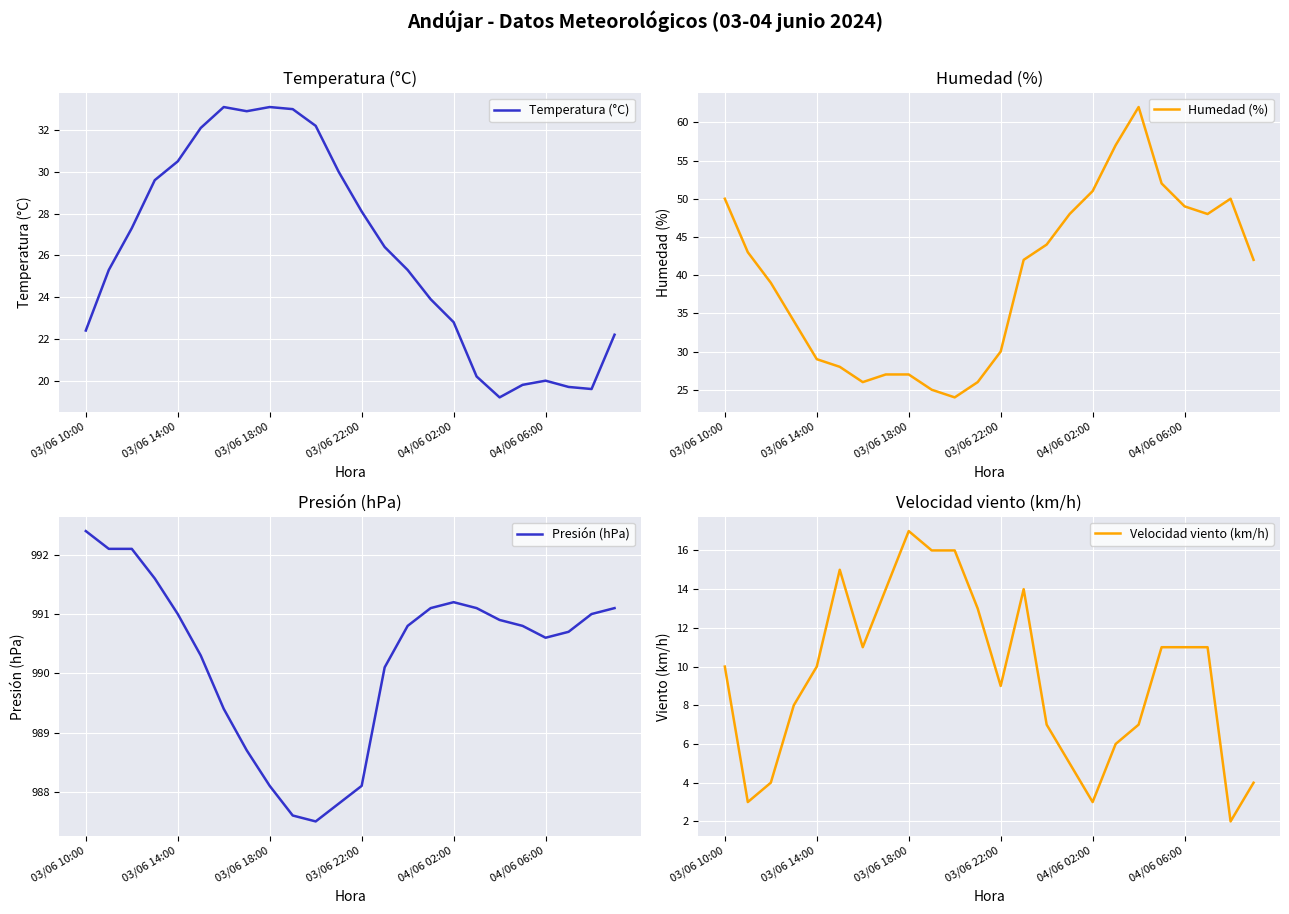

Is the value of Presión (hPa) at 21 greater than the value of Temperatura (°C) at 17?

Yes